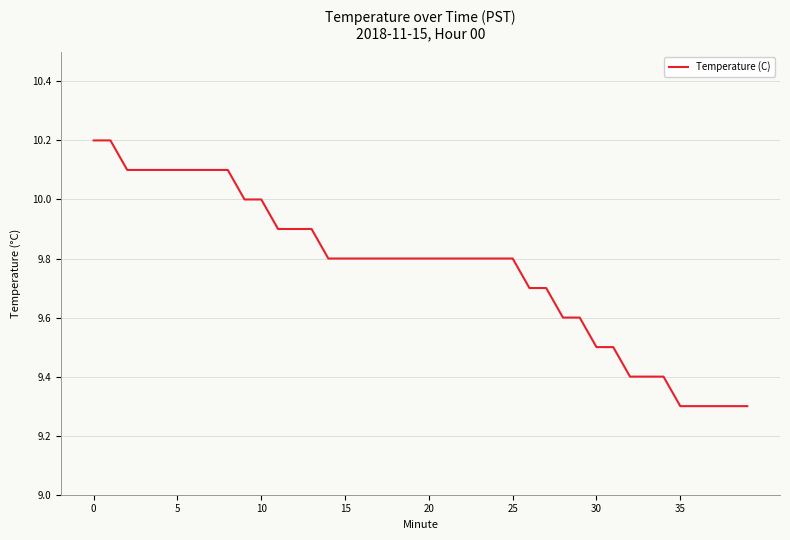

What is the maximum value shown in the chart?

10.2